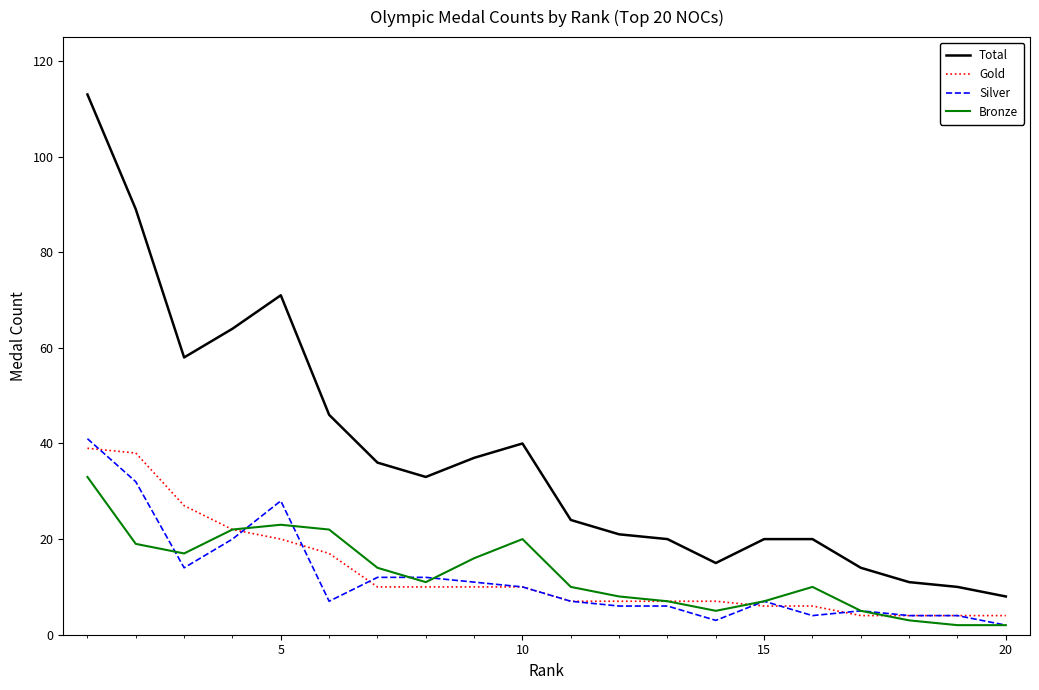

How many lines are shown in the chart?

4